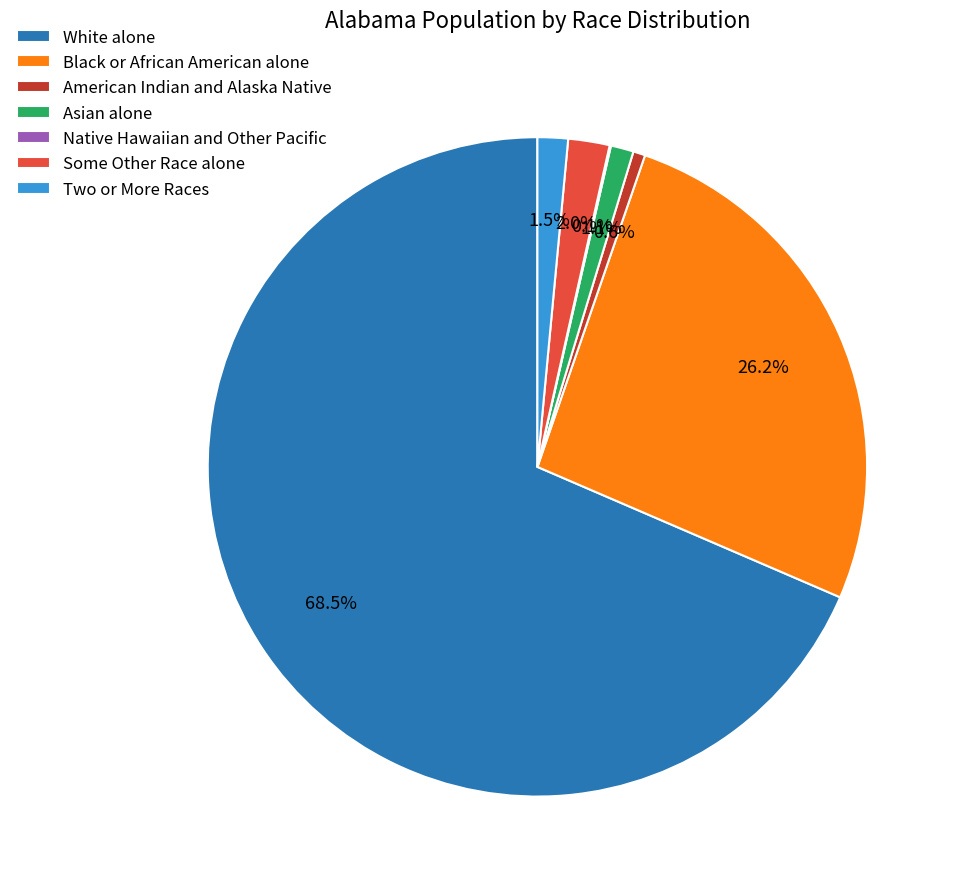

Is there a majority slice in this chart?

Yes